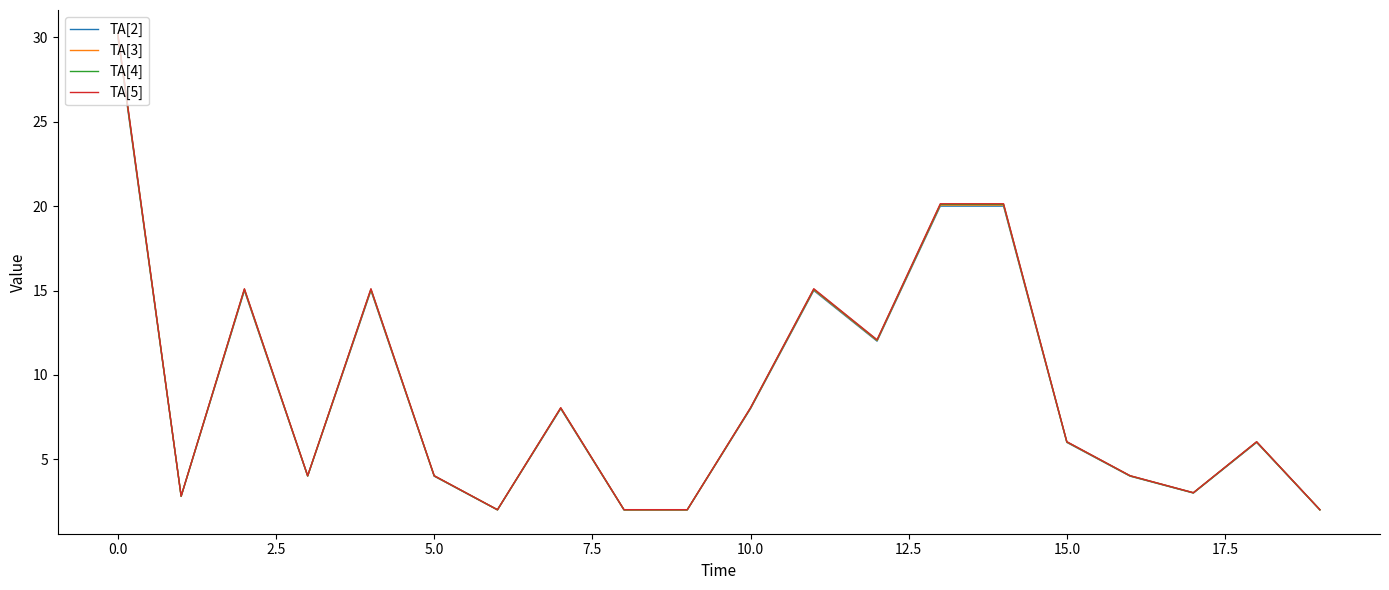

Which series has the widest spread of values?

TA[5]